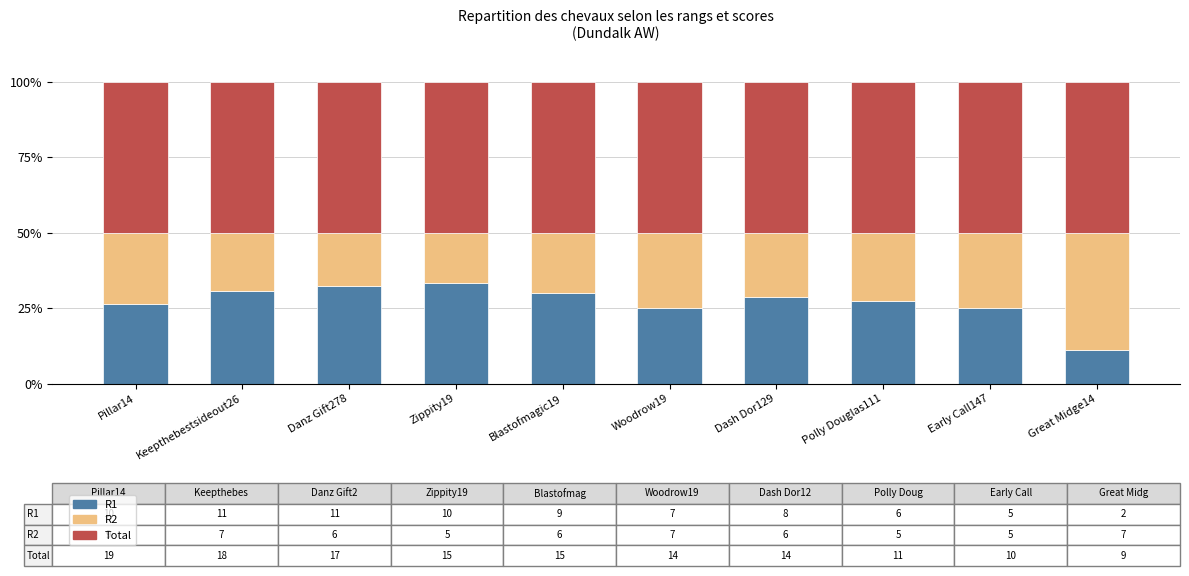

What are all the series names shown in the legend?

R1, R2, Total